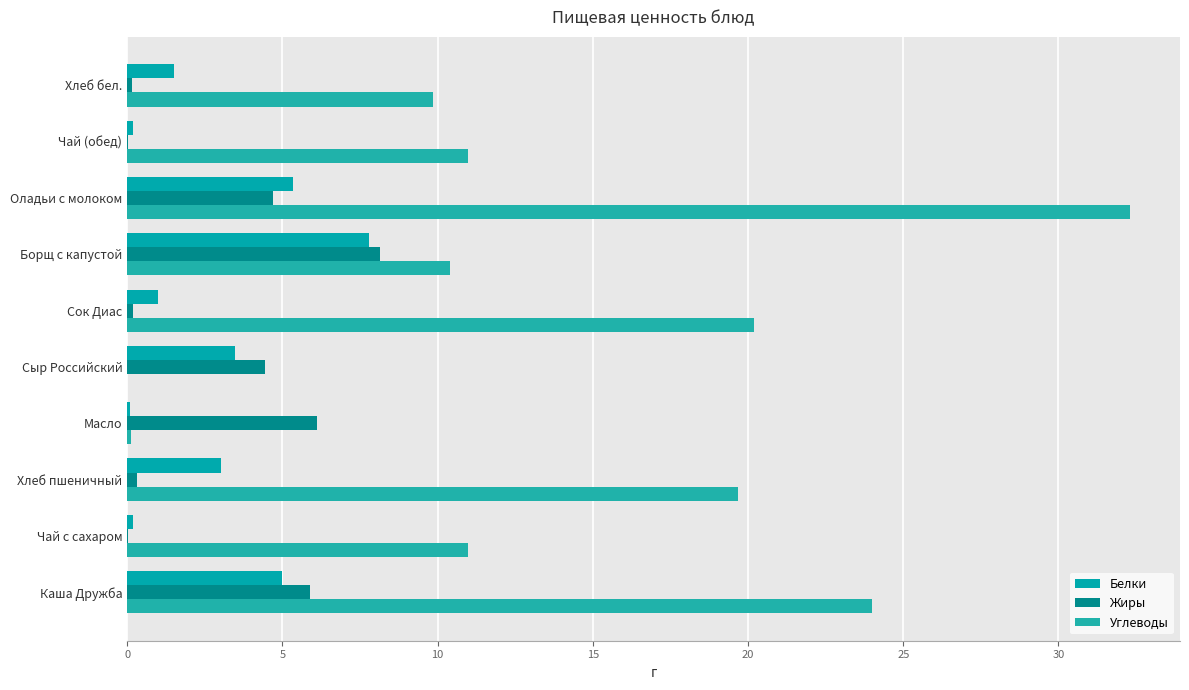

Reading left to right, extract all data points from this chart.

Белки: 5.0	0.2	3.0	0.1	3.5	1.0	7.8	5.3	0.2	1.5
Жиры: 5.9	0.0	0.3	6.1	4.4	0.2	8.2	4.7	0.0	0.2
Углеводы: 24.0	11.0	19.7	0.1	0.0	20.2	10.4	32.3	11.0	9.8